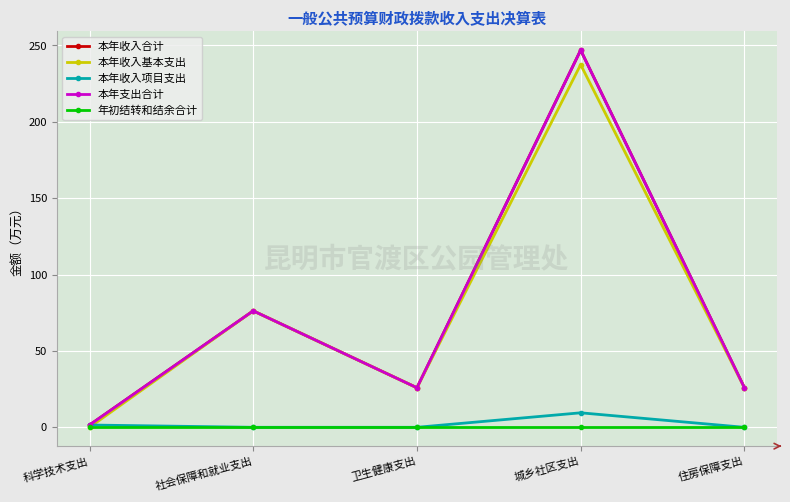

Is this an area chart (filled region under the line)?

No